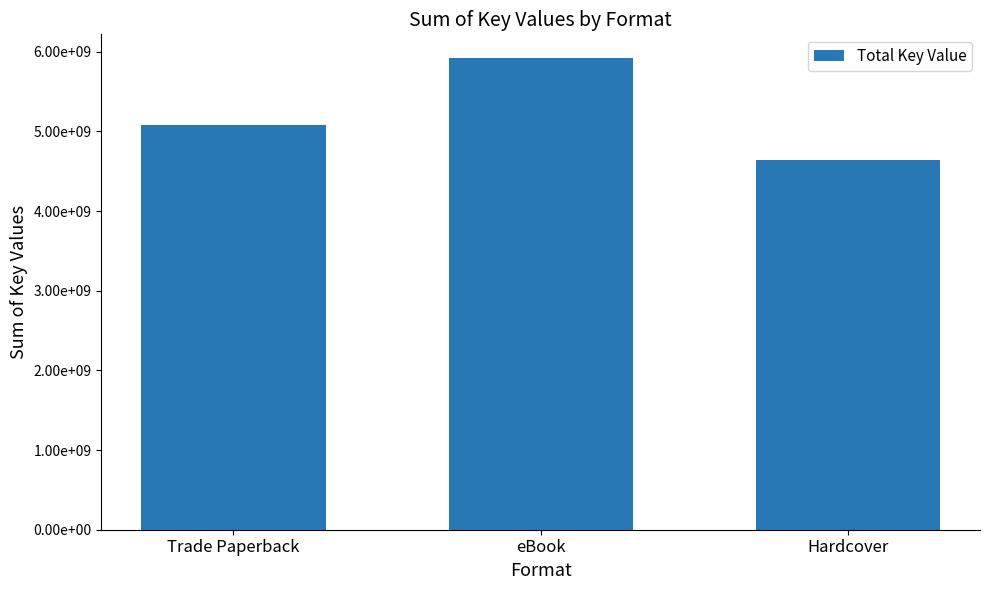

Read the value at Trade Paperback.

5082406476